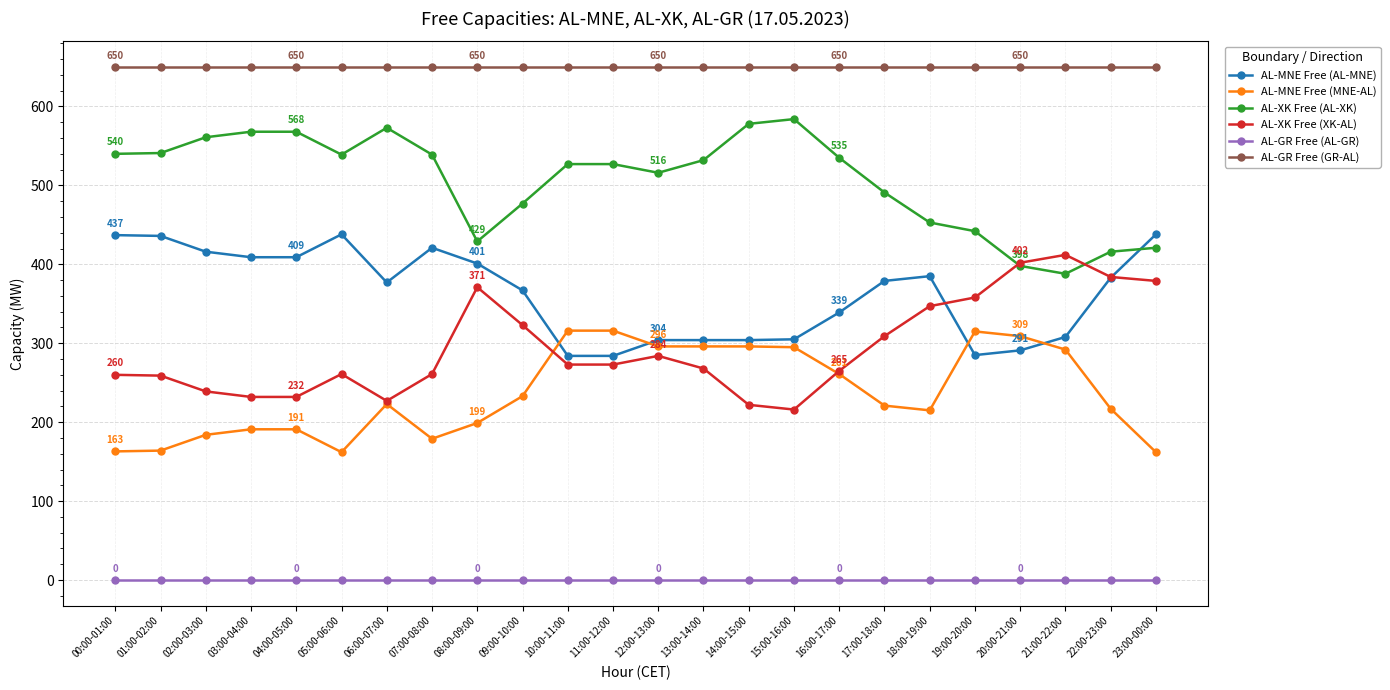

Is the value of AL-MNE Free (AL-MNE) at 18:00-19:00 greater than the value of AL-MNE Free (MNE-AL) at 22:00-23:00?

Yes